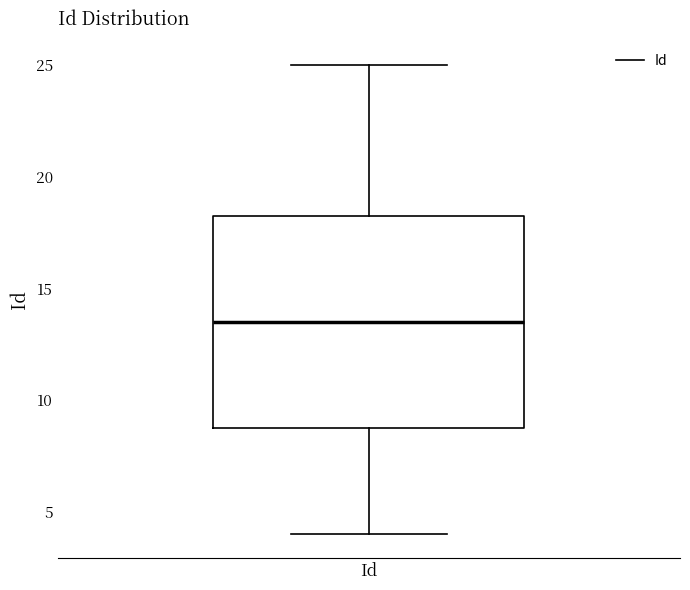

Read this box plot against the y-axis: the position of the median line, the range covered by the box, and the ends of both whiskers. The values are not printed on the chart, so give them approximately, as read against the axis.

median 13.5, box 9.0 to 18.5, whiskers 4.0 to 25.0